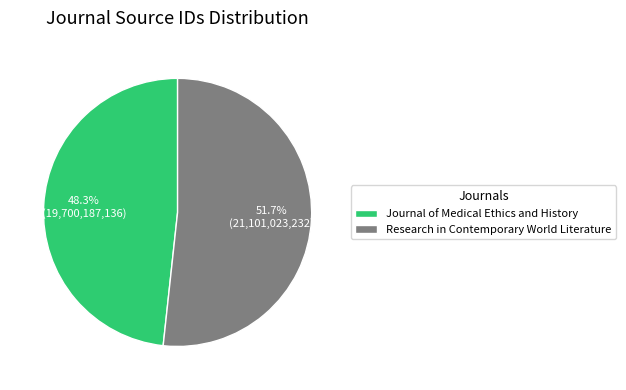

What percentage is the Journal of Medical Ethics and History slice, to the nearest percent?

48%